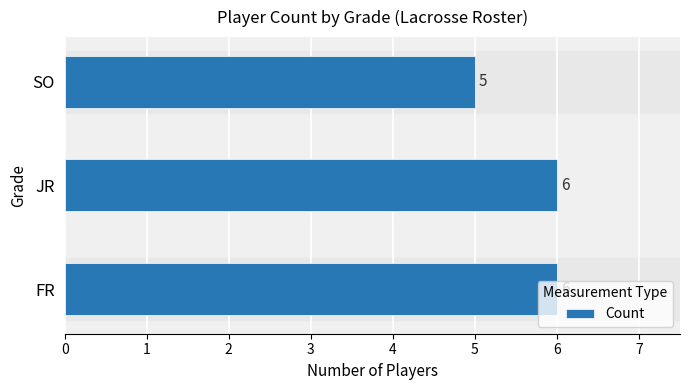

At which category does the chart reach its minimum across all series?

SO